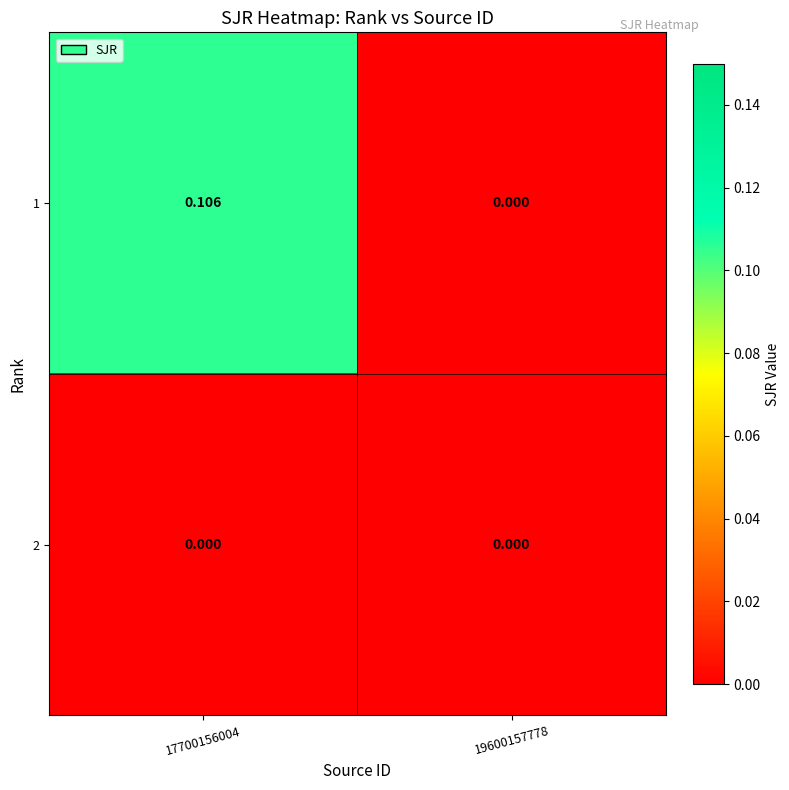

Is the value of 1 at 17700156004 greater than the value of 2 at 19600157778?

Yes